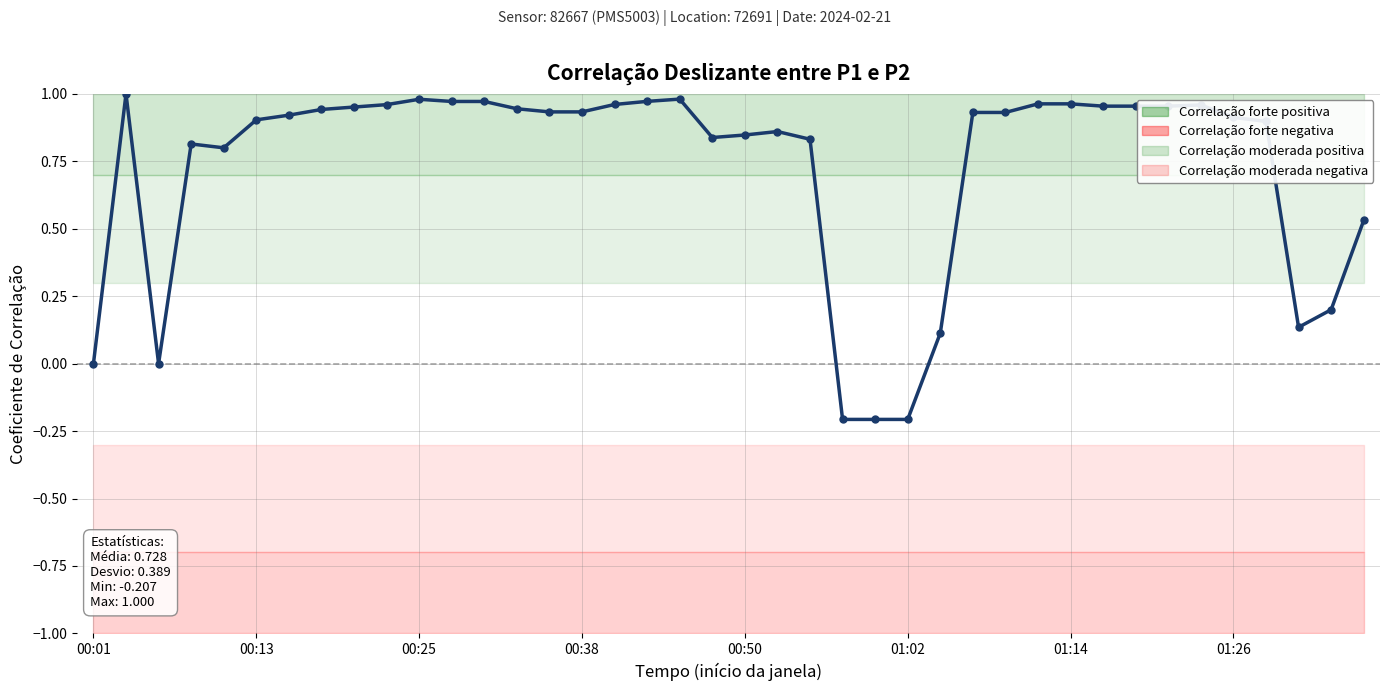

Is it true that the value at 01:26 is 0.6?

False